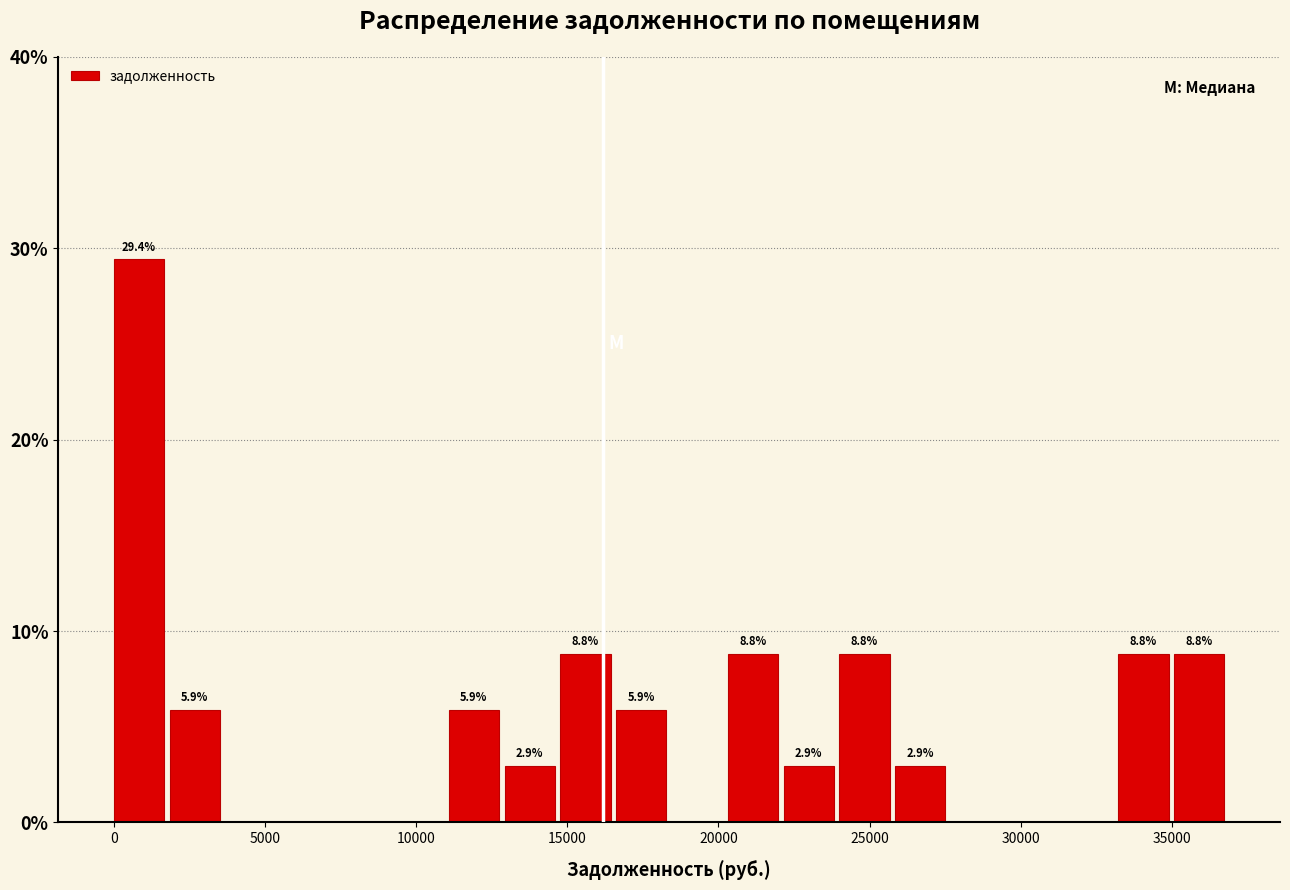

Around what value on the x-axis is the tallest bar? Give the approximate position of its centre, as read against the axis.

1000